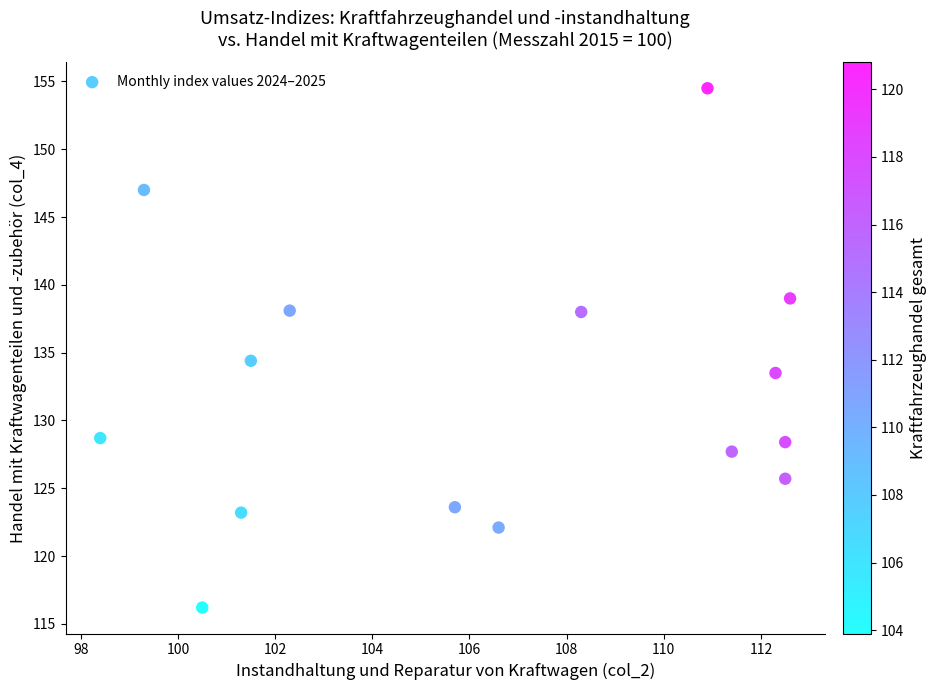

What is the range of Y values (max minus min)?

38.3